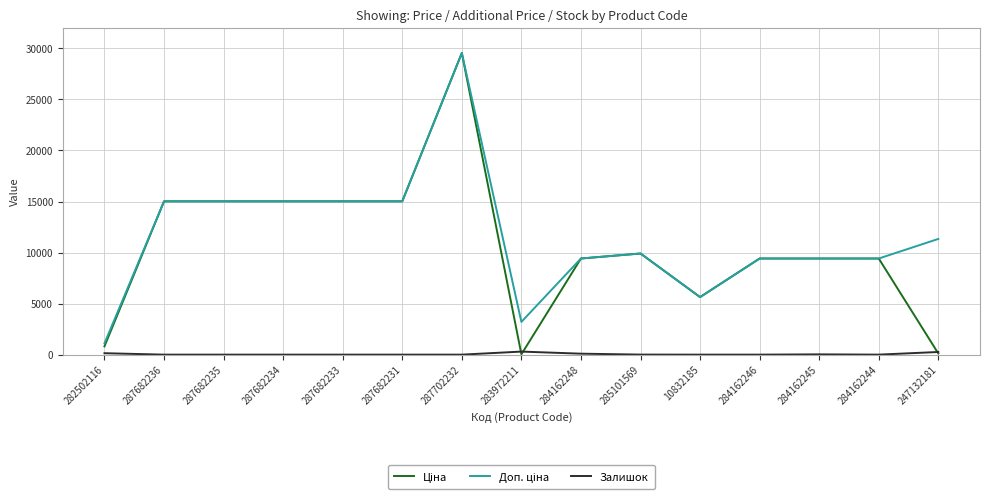

At which category is the sum across all series the highest?

287702232